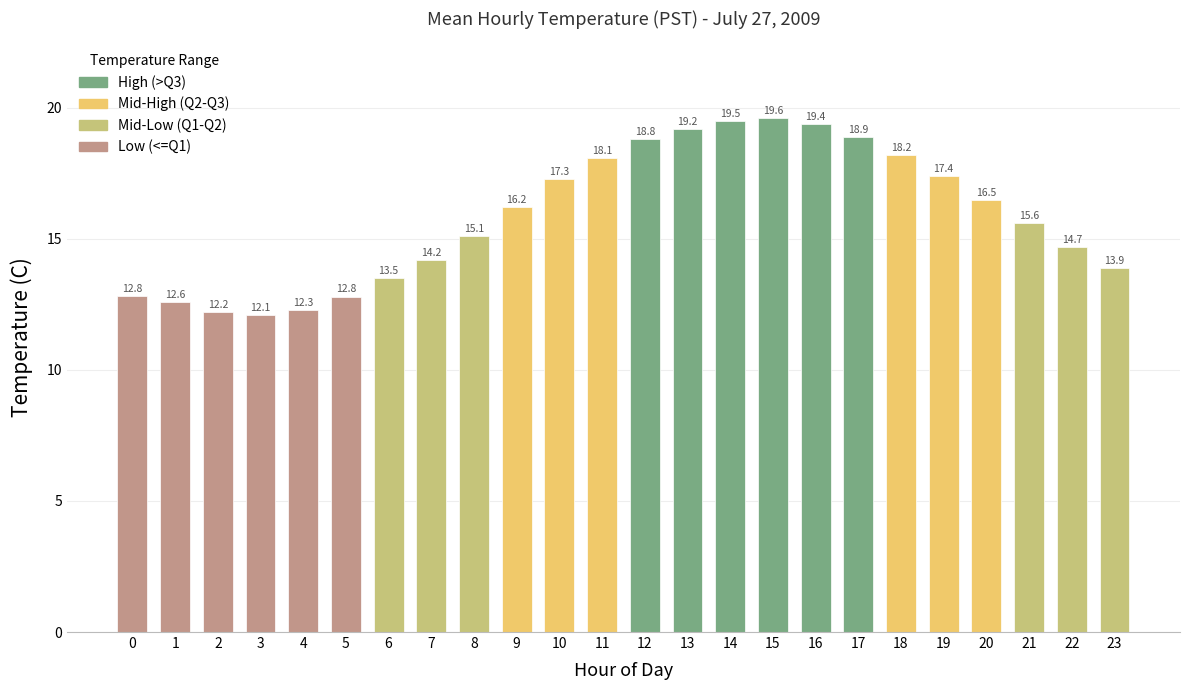

Reading left to right, extract all data points from this chart.

0=12.8	1=12.6	2=12.2	3=12.1	4=12.3	5=12.8	6=13.5	7=14.2	8=15.1	9=16.2	10=17.3	11=18.1	12=18.8	13=19.2	14=19.5	15=19.6	16=19.4	17=18.9	18=18.2	19=17.4	20=16.5	21=15.6	22=14.7	23=13.9